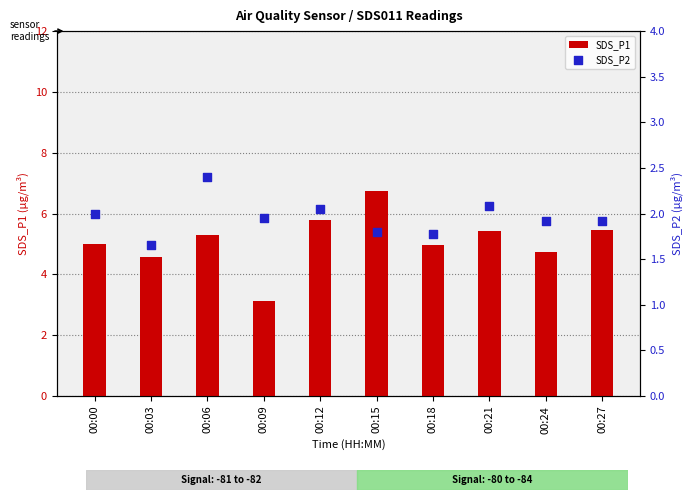

Is the value of SDS_P2 at 00:15 greater than the value of SDS_P1 at 00:15?

No